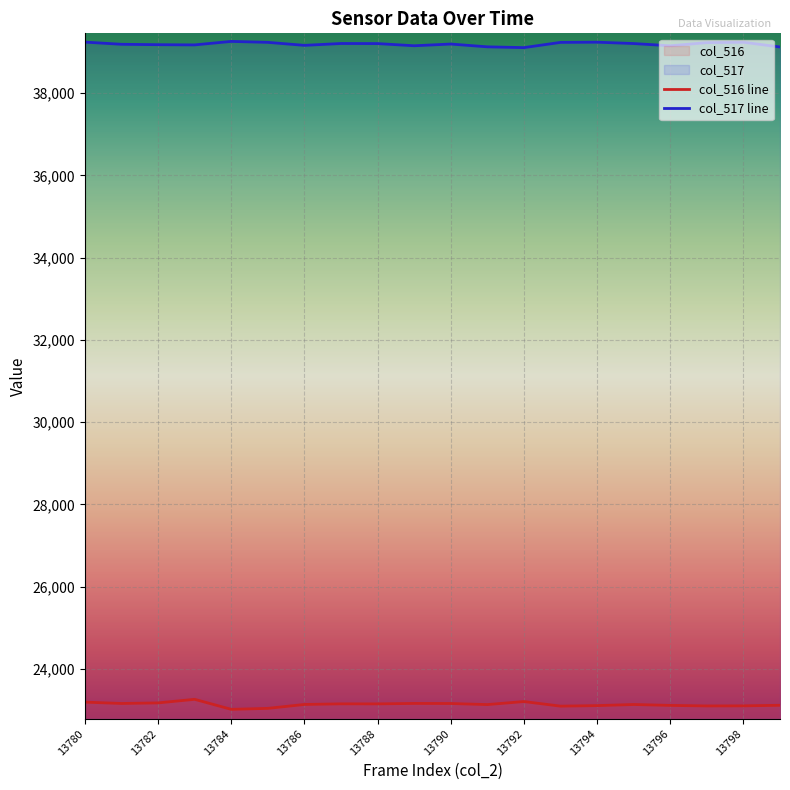

Rank the series by their average value, from lowest to highest.

col_516 line, col_517 line